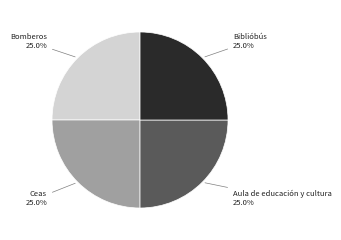

Does Aula de educación y cultura account for over 50% of the chart?

No